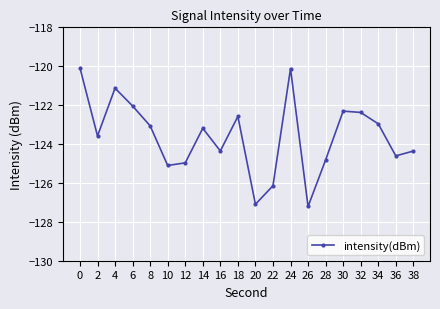

At which category does the chart reach its minimum across all series?

26